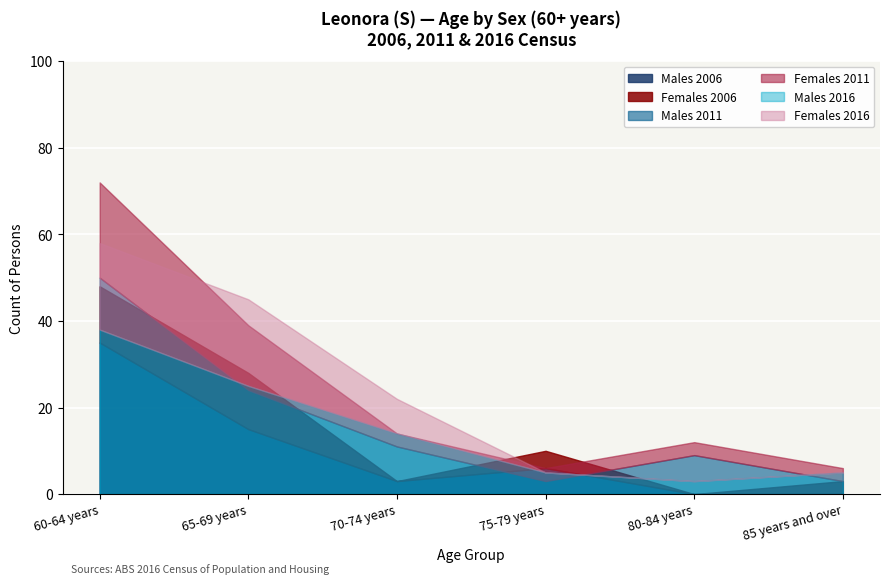

The Males series shows 3 at 70-74 years. True or false?

True